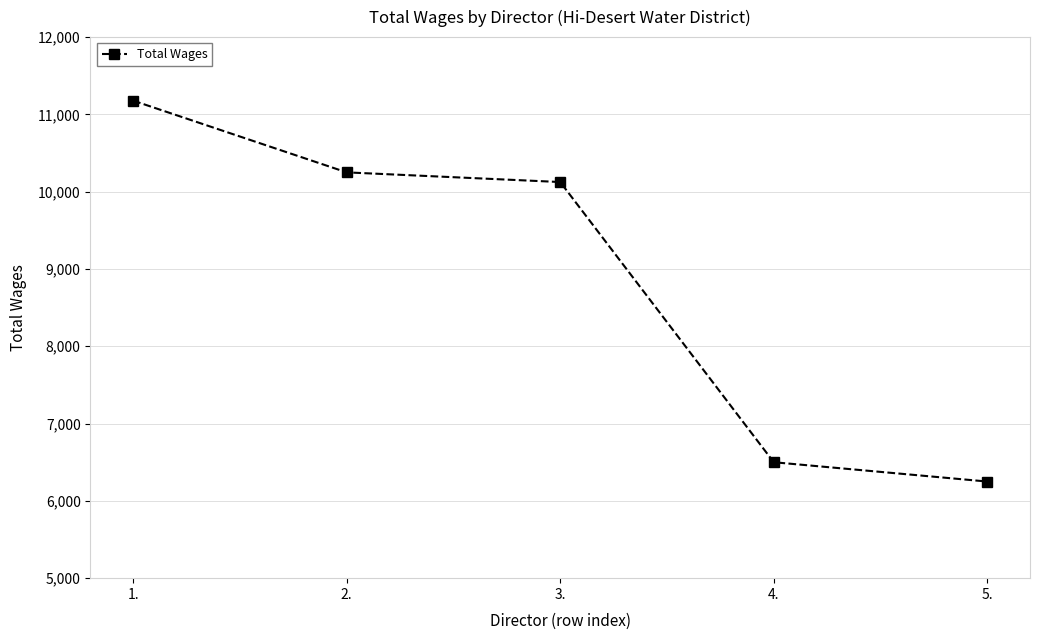

How many data points does each series have?

5